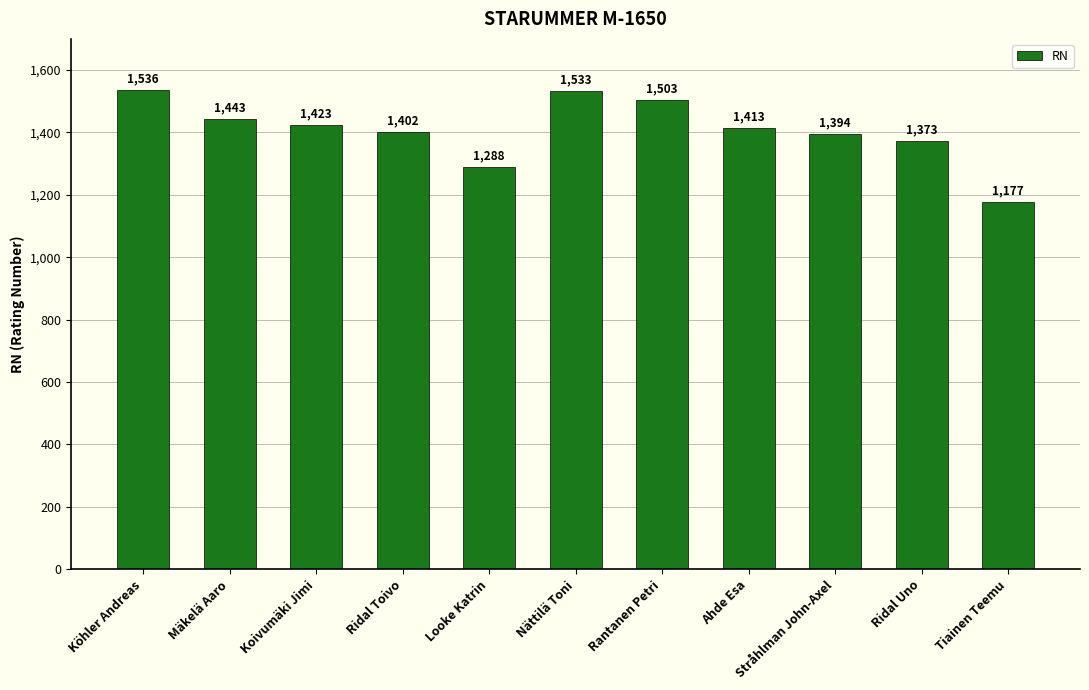

What is the value of the 4th bar from the left?

1402